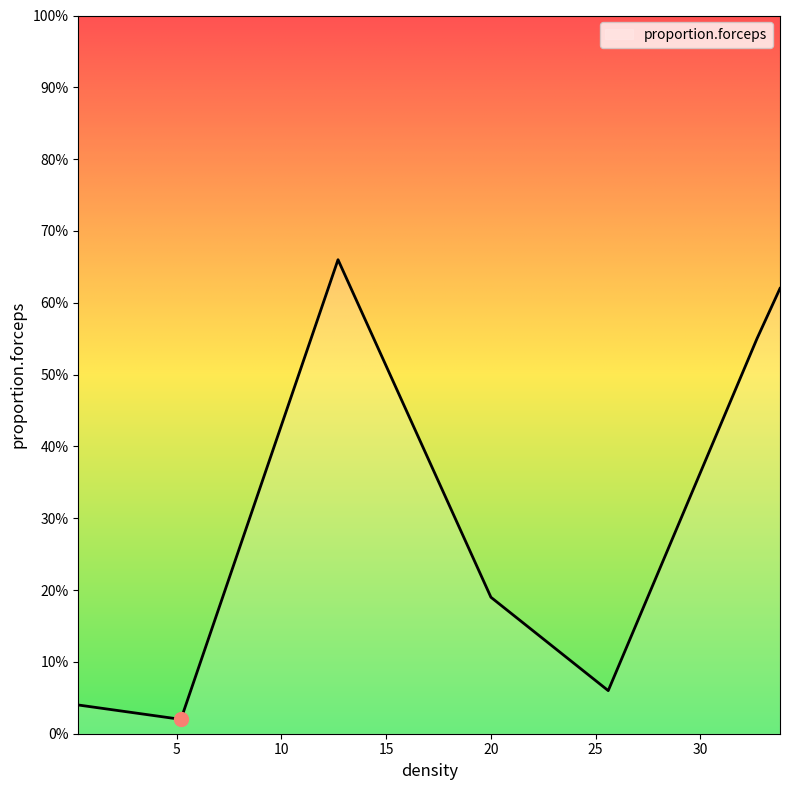

At which label is the value closest to 0?

5